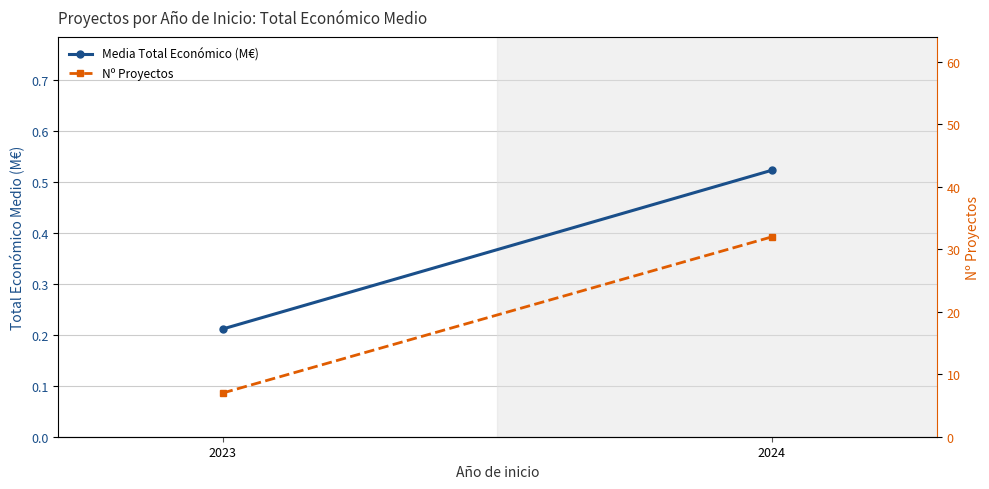

At which category is the sum across all series the highest?

2024